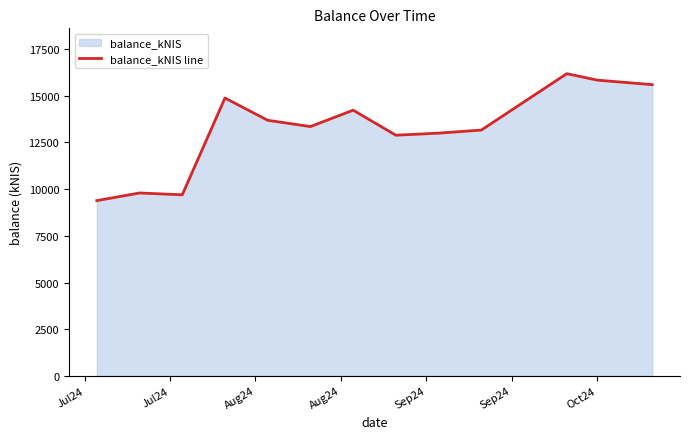

What is the difference between the maximum and minimum values?

6795.9